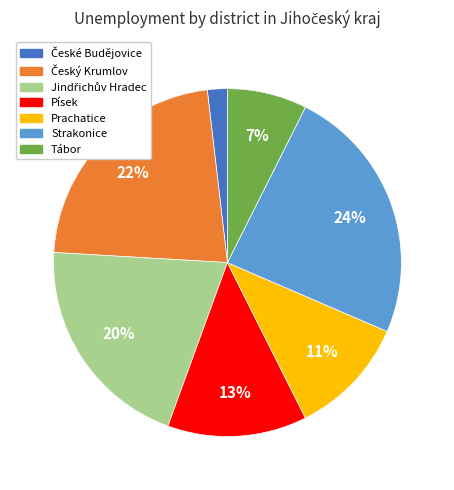

To the nearest percent, what is the average slice percentage?

14%